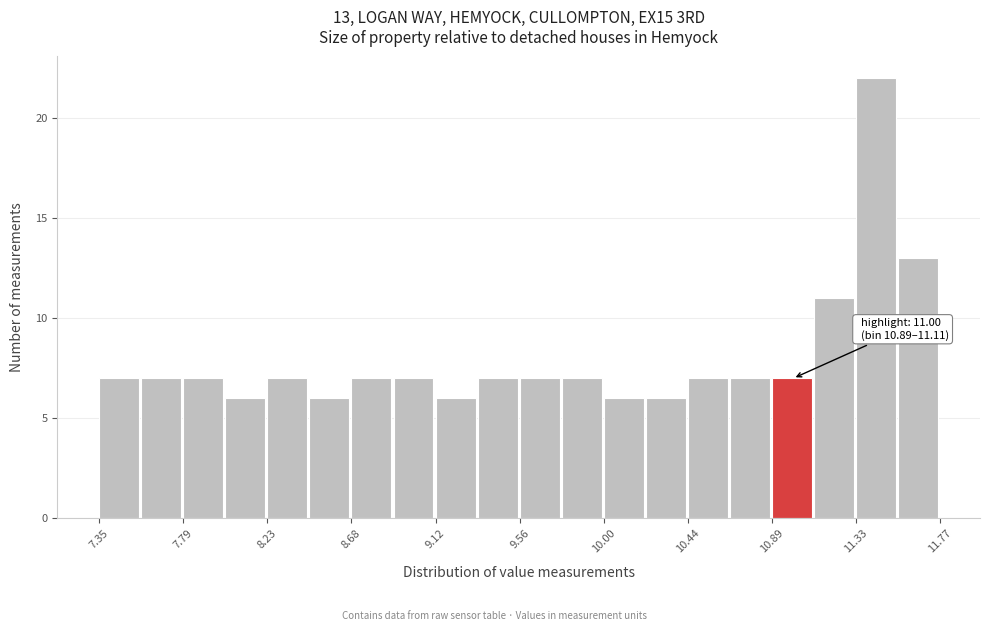

Over which range of the x-axis is the bar tallest?

11.35 to 11.55